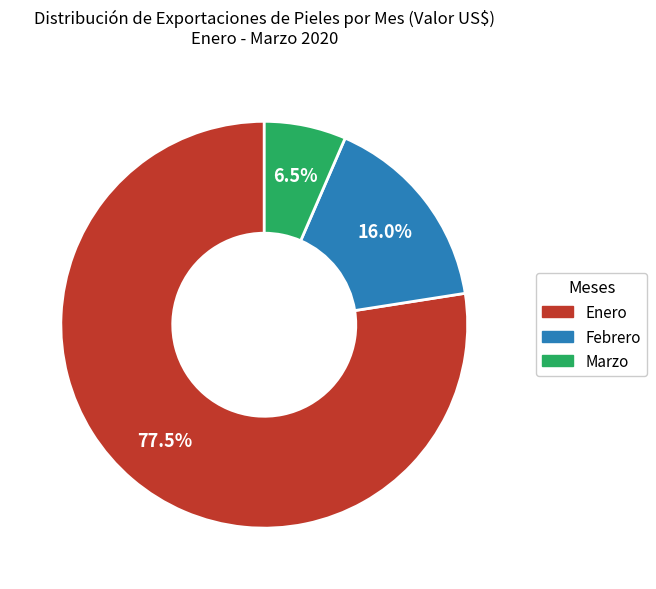

Which slice is the smallest?

Marzo